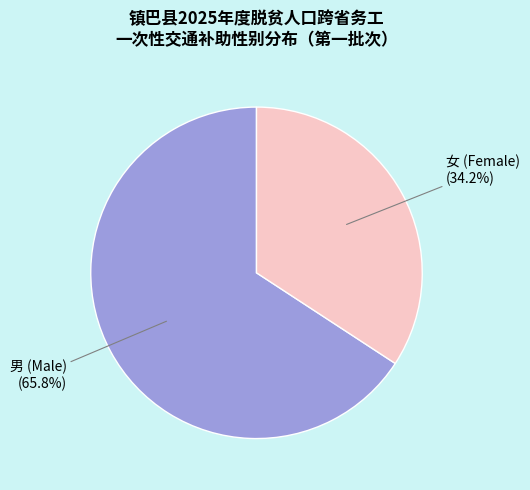

Is there a majority slice in this chart?

Yes